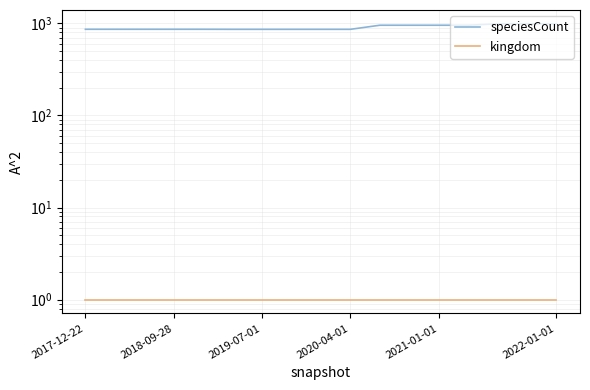

Reading left to right, extract all data points from this chart.

speciesCount: 863	863	863	863	863	862	862	862	862	862	955	955	955	955	990	990	990
kingdom: 1	1	1	1	1	1	1	1	1	1	1	1	1	1	1	1	1